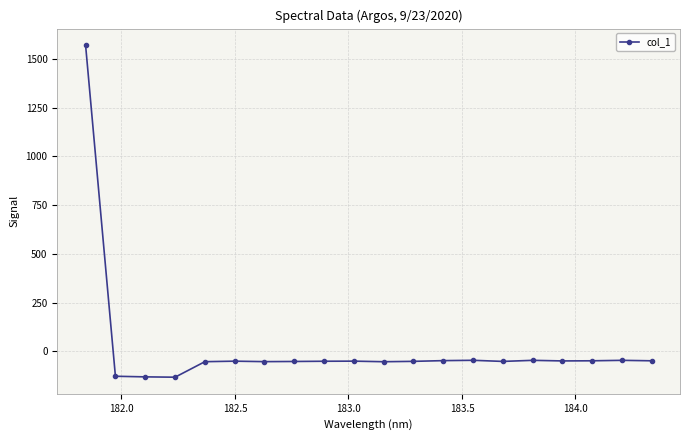

True or false: the data has more than 2 interior local peaks.

True